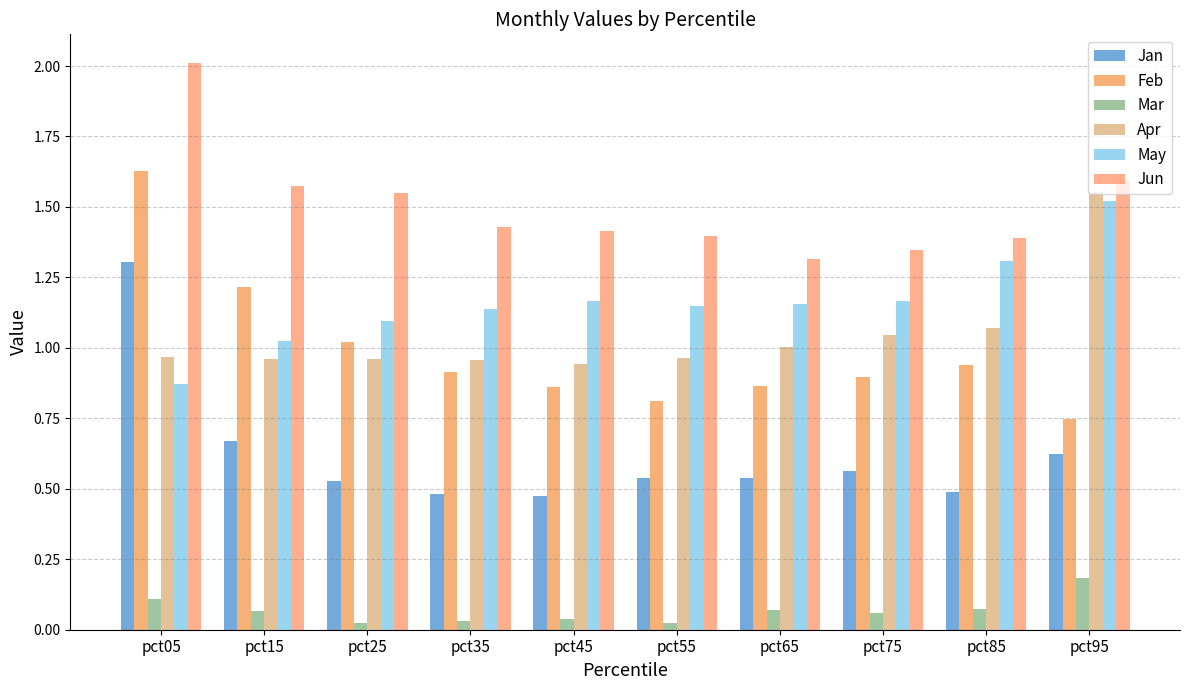

Does the chart contain any negative values?

No